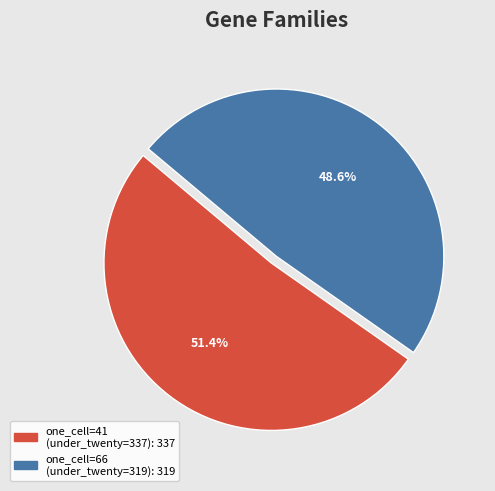

Is there a majority slice in this chart?

Yes